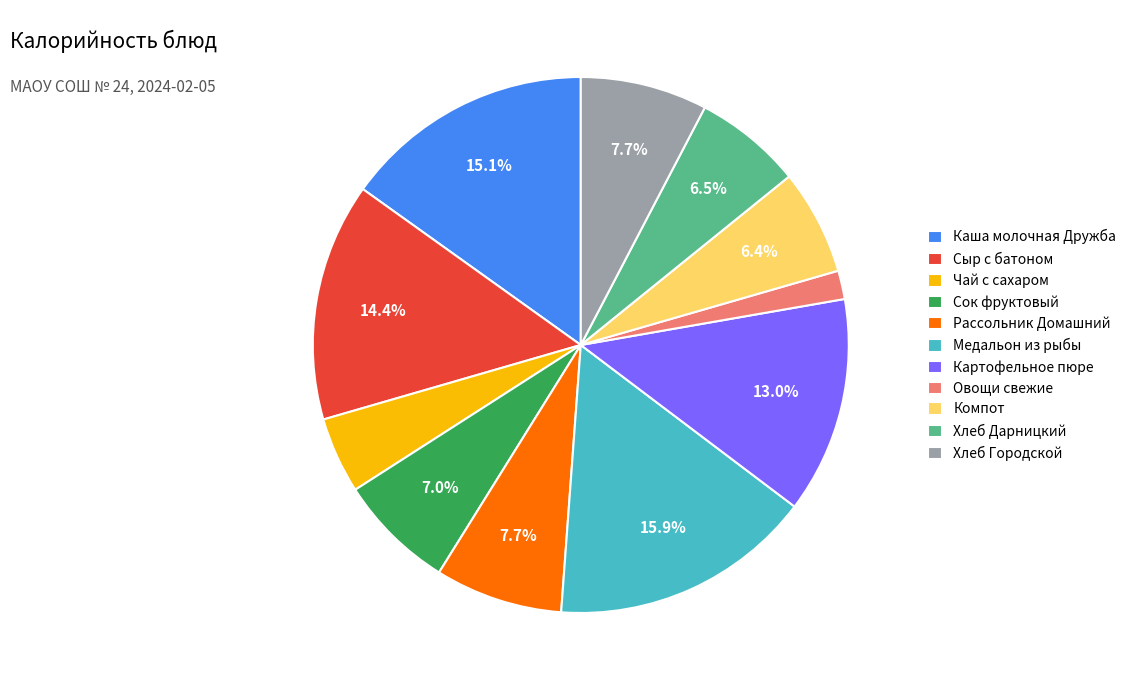

To the nearest percent, what portion does Картофельное пюре represent?

13%